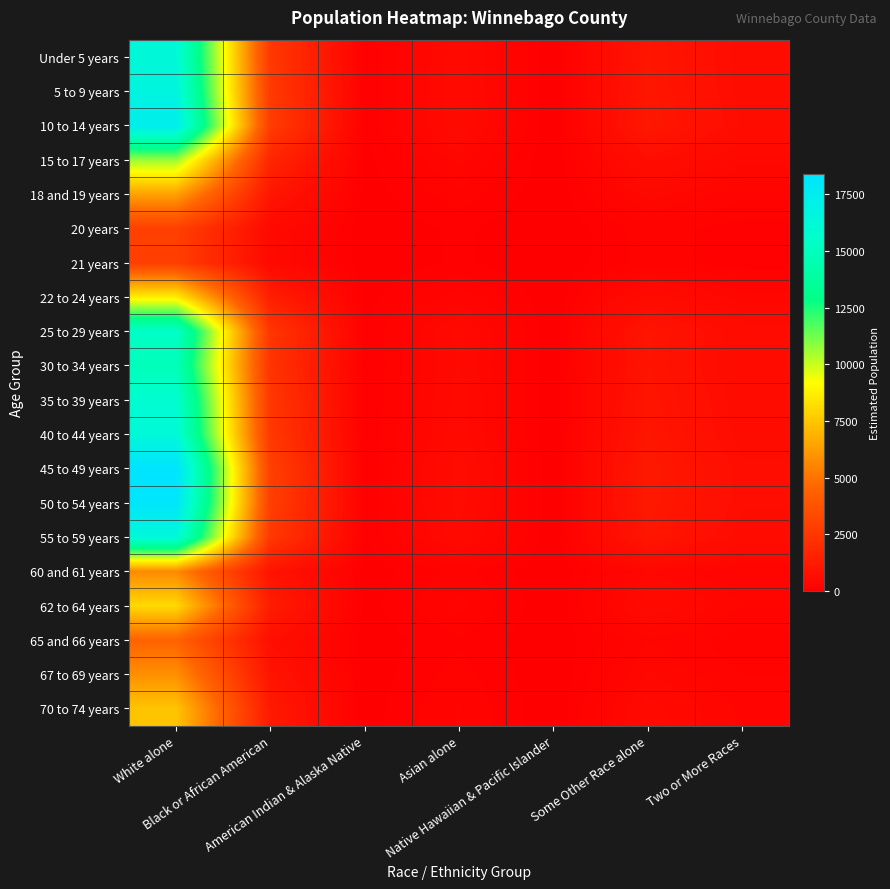

Reading left to right, what are all the values shown in this chart?

Under 5 years: White alone=16281.1	Black or African American=2571.1	American Indian & Alaska Native=68.6	Asian alone=484.9	Native Hawaiian & Pacific Islander=5.1	Some Other Race alone=1021.0	Two or More Races=592.6
5 to 9 years: White alone=16656.3	Black or African American=2630.3	American Indian & Alaska Native=70.2	Asian alone=496.1	Native Hawaiian & Pacific Islander=5.2	Some Other Race alone=1044.5	Two or More Races=606.3
10 to 14 years: White alone=17372.0	Black or African American=2743.3	American Indian & Alaska Native=73.2	Asian alone=517.4	Native Hawaiian & Pacific Islander=5.4	Some Other Race alone=1089.4	Two or More Races=632.3
15 to 17 years: White alone=10637.1	Black or African American=1679.8	American Indian & Alaska Native=44.8	Asian alone=316.8	Native Hawaiian & Pacific Islander=3.3	Some Other Race alone=667.1	Two or More Races=387.2
18 and 19 years: White alone=6406.1	Black or African American=1011.6	American Indian & Alaska Native=27.0	Asian alone=190.8	Native Hawaiian & Pacific Islander=2.0	Some Other Race alone=401.7	Two or More Races=233.2
20 years: White alone=2917.3	Black or African American=460.7	American Indian & Alaska Native=12.3	Asian alone=86.9	Native Hawaiian & Pacific Islander=0.9	Some Other Race alone=182.9	Two or More Races=106.2
21 years: White alone=2835.3	Black or African American=447.7	American Indian & Alaska Native=11.9	Asian alone=84.4	Native Hawaiian & Pacific Islander=0.9	Some Other Race alone=177.8	Two or More Races=103.2
22 to 24 years: White alone=8698.0	Black or African American=1373.6	American Indian & Alaska Native=36.6	Asian alone=259.1	Native Hawaiian & Pacific Islander=2.7	Some Other Race alone=545.5	Two or More Races=316.6
25 to 29 years: White alone=15460.3	Black or African American=2441.4	American Indian & Alaska Native=65.1	Asian alone=460.5	Native Hawaiian & Pacific Islander=4.8	Some Other Race alone=969.5	Two or More Races=562.8
30 to 34 years: White alone=14856.4	Black or African American=2346.1	American Indian & Alaska Native=62.6	Asian alone=442.5	Native Hawaiian & Pacific Islander=4.6	Some Other Race alone=931.7	Two or More Races=540.8
35 to 39 years: White alone=15848.7	Black or African American=2502.8	American Indian & Alaska Native=66.7	Asian alone=472.0	Native Hawaiian & Pacific Islander=4.9	Some Other Race alone=993.9	Two or More Races=576.9
40 to 44 years: White alone=16251.3	Black or African American=2566.4	American Indian & Alaska Native=68.4	Asian alone=484.0	Native Hawaiian & Pacific Islander=5.0	Some Other Race alone=1019.1	Two or More Races=591.6
45 to 49 years: White alone=18396.6	Black or African American=2905.1	American Indian & Alaska Native=77.5	Asian alone=547.9	Native Hawaiian & Pacific Islander=5.7	Some Other Race alone=1153.7	Two or More Races=669.6
50 to 54 years: White alone=18163.8	Black or African American=2868.4	American Indian & Alaska Native=76.5	Asian alone=541.0	Native Hawaiian & Pacific Islander=5.6	Some Other Race alone=1139.1	Two or More Races=661.2
55 to 59 years: White alone=16290.2	Black or African American=2572.5	American Indian & Alaska Native=68.6	Asian alone=485.2	Native Hawaiian & Pacific Islander=5.1	Some Other Race alone=1021.6	Two or More Races=593.0
60 and 61 years: White alone=5697.1	Black or African American=899.7	American Indian & Alaska Native=24.0	Asian alone=169.7	Native Hawaiian & Pacific Islander=1.8	Some Other Race alone=357.3	Two or More Races=207.4
62 to 64 years: White alone=8077.6	Black or African American=1275.6	American Indian & Alaska Native=34.0	Asian alone=240.6	Native Hawaiian & Pacific Islander=2.5	Some Other Race alone=506.6	Two or More Races=294.0
65 and 66 years: White alone=4470.3	Black or African American=705.9	American Indian & Alaska Native=18.8	Asian alone=133.1	Native Hawaiian & Pacific Islander=1.4	Some Other Race alone=280.3	Two or More Races=162.7
67 to 69 years: White alone=5870.2	Black or African American=927.0	American Indian & Alaska Native=24.7	Asian alone=174.8	Native Hawaiian & Pacific Islander=1.8	Some Other Race alone=368.1	Two or More Races=213.7
70 to 74 years: White alone=7466.3	Black or African American=1179.1	American Indian & Alaska Native=31.4	Asian alone=222.4	Native Hawaiian & Pacific Islander=2.3	Some Other Race alone=468.2	Two or More Races=271.8